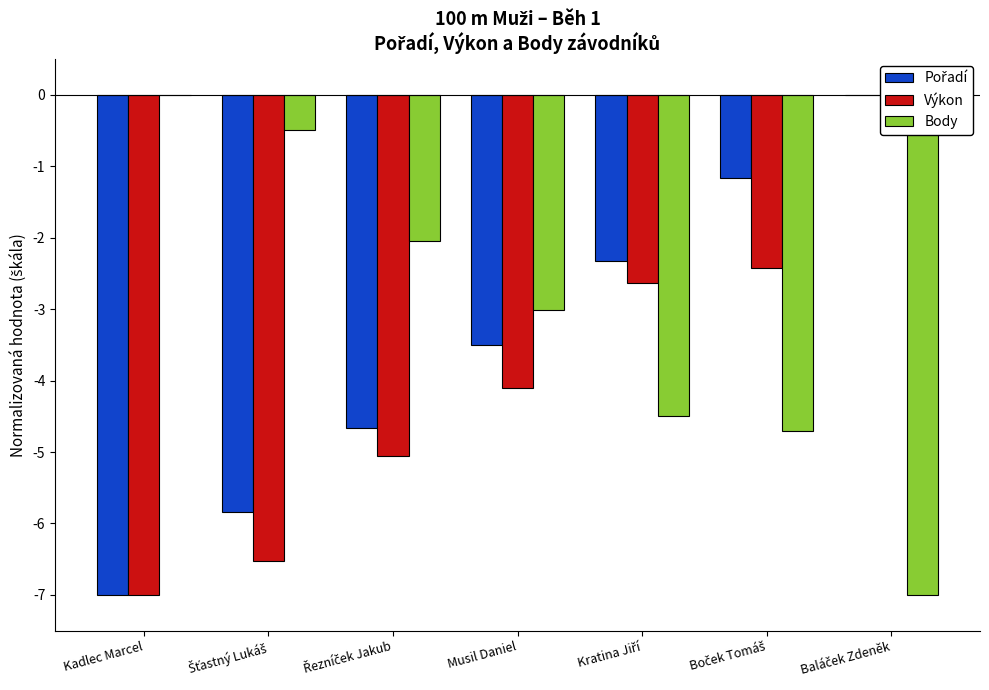

At which category does the chart reach its peak across all series?

Baláček Zdeněk